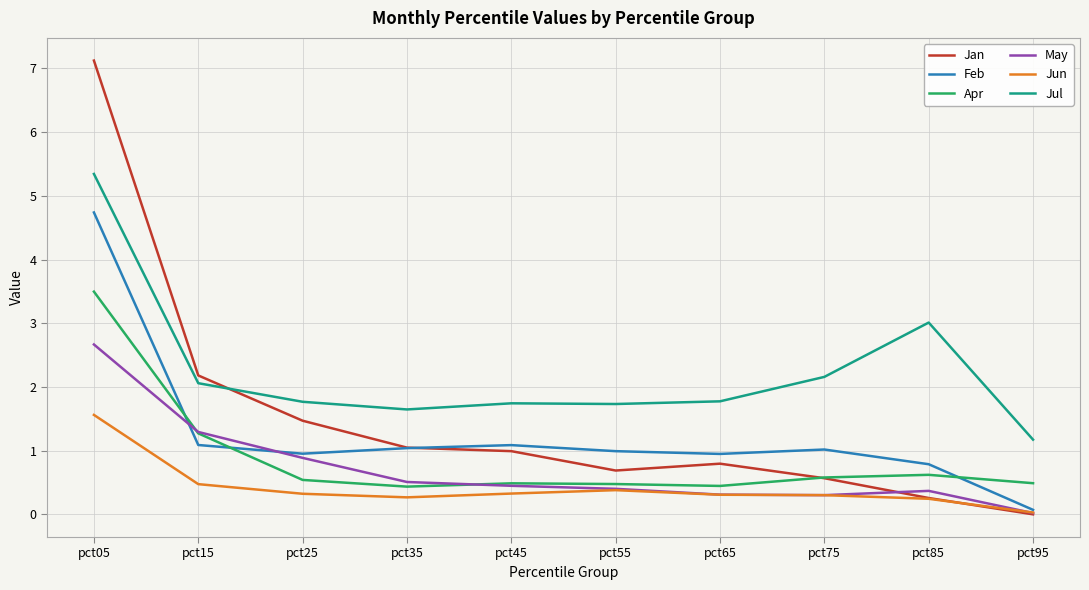

At which category is the sum across all series the highest?

pct05